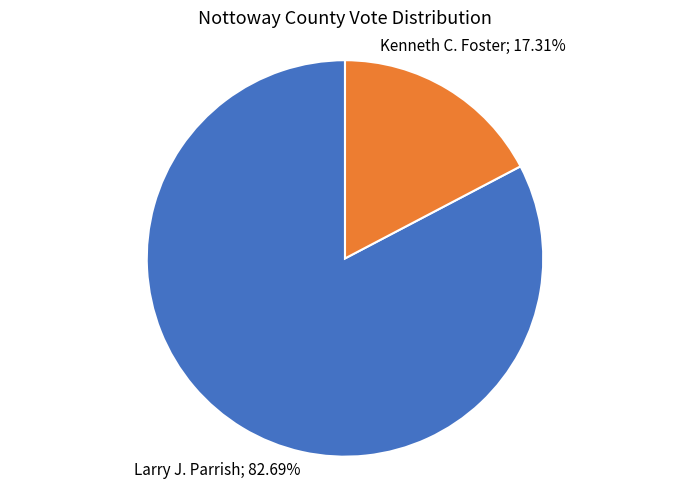

How many slices are in this pie chart?

2